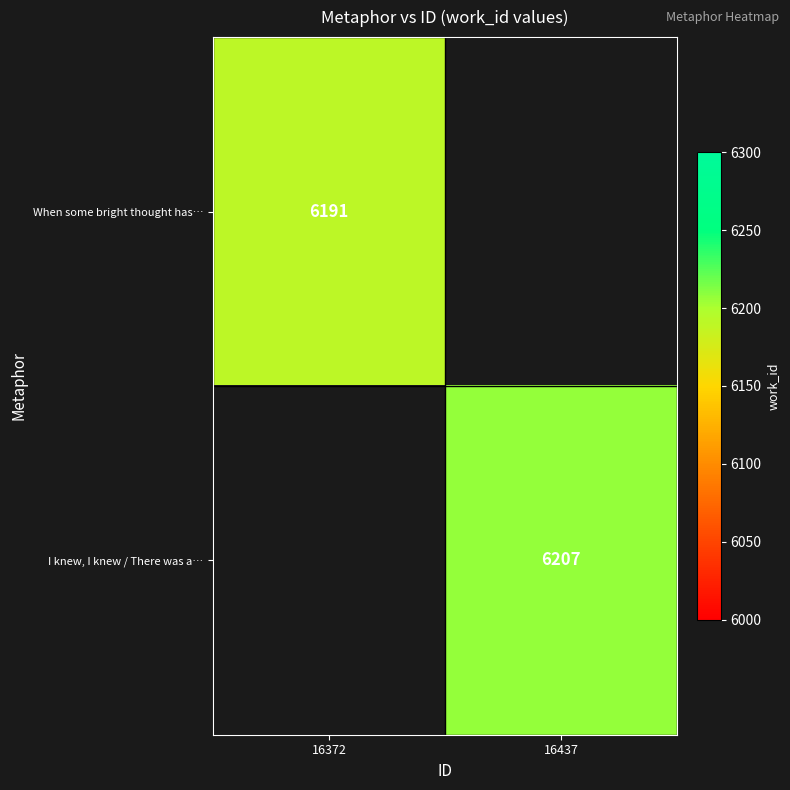

The value of I knew, I knew / There was a… at 16437 is 2260. True or false?

False